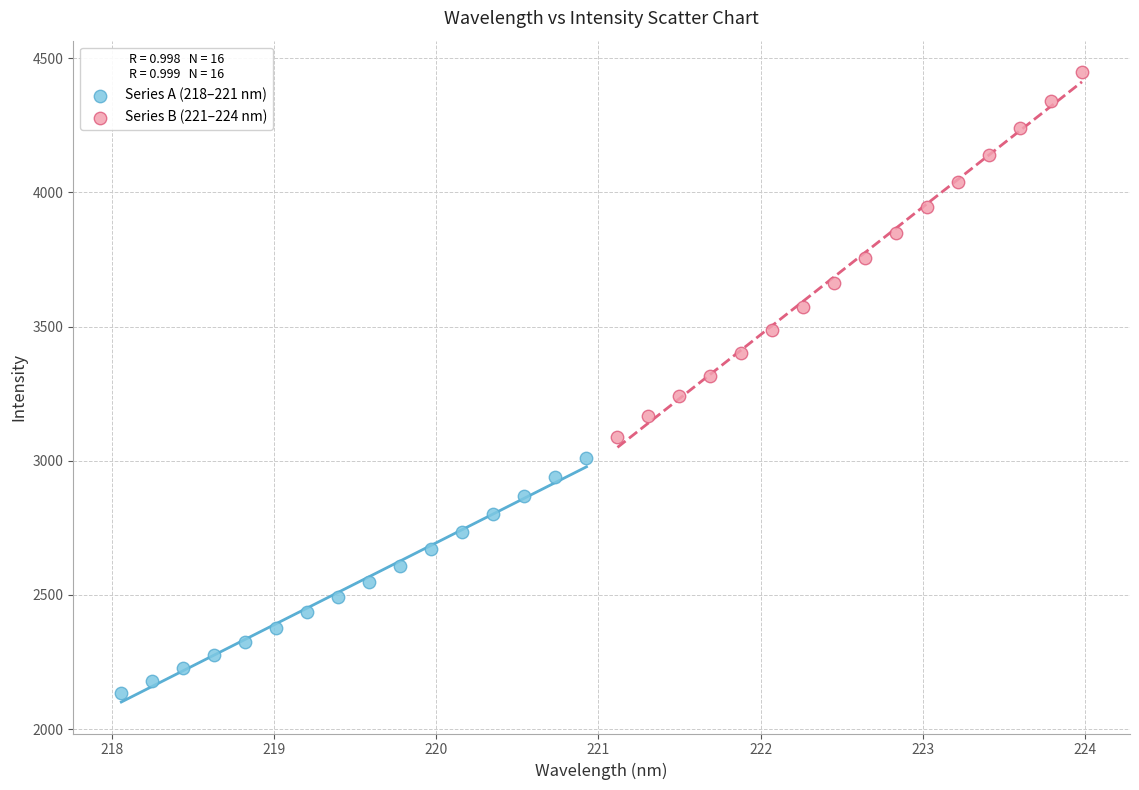

Which series reaches the maximum Y coordinate?

Series B (221–224 nm)